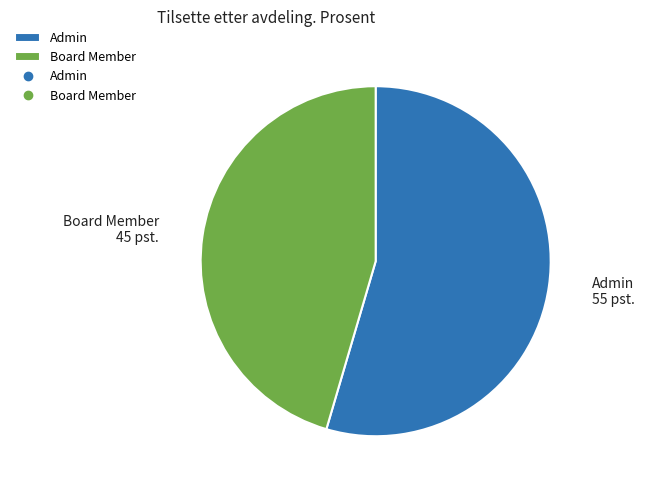

Approximately how many times larger is the value at Board Member compared to Admin?

0.8